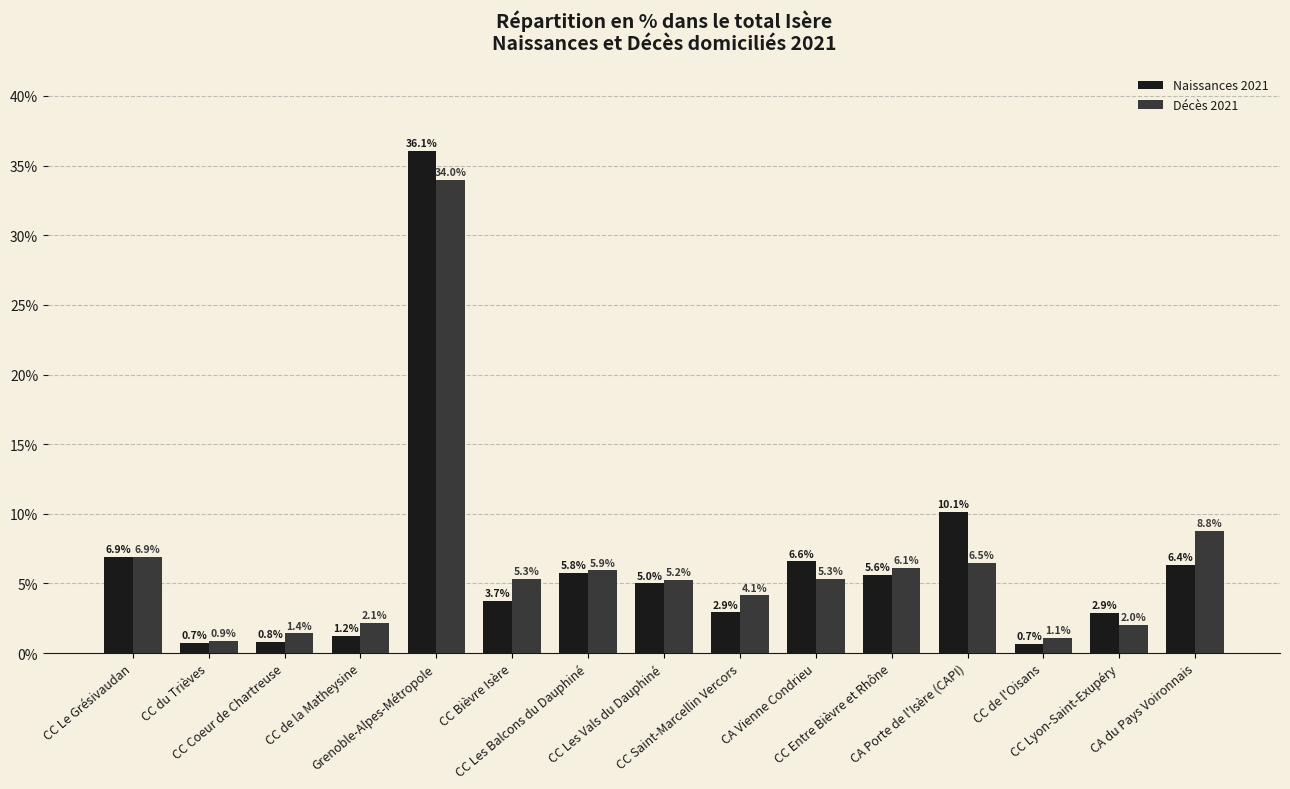

Does the chart contain any negative values?

No